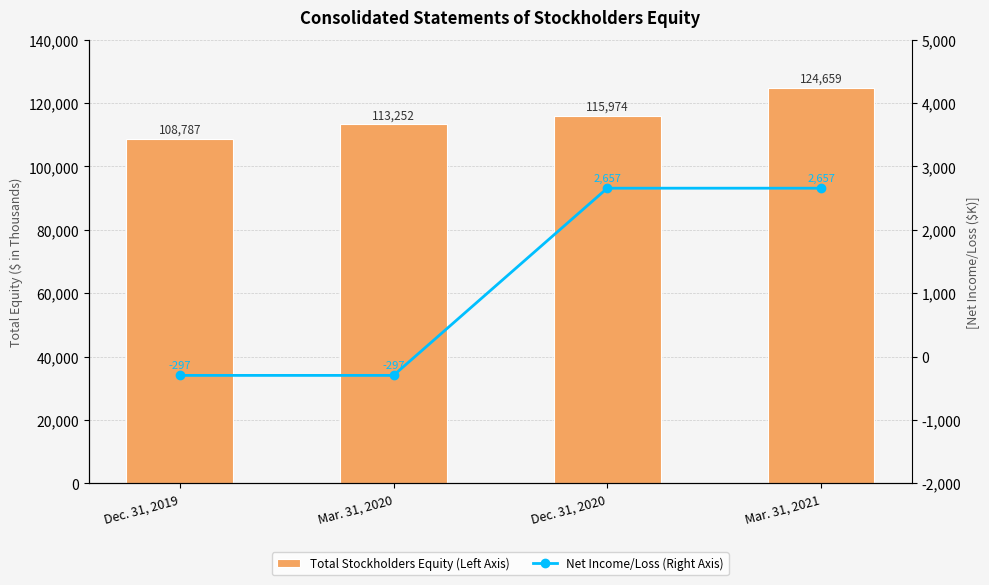

Which series has the largest total across all categories?

Total Stockholders Equity (Left Axis)